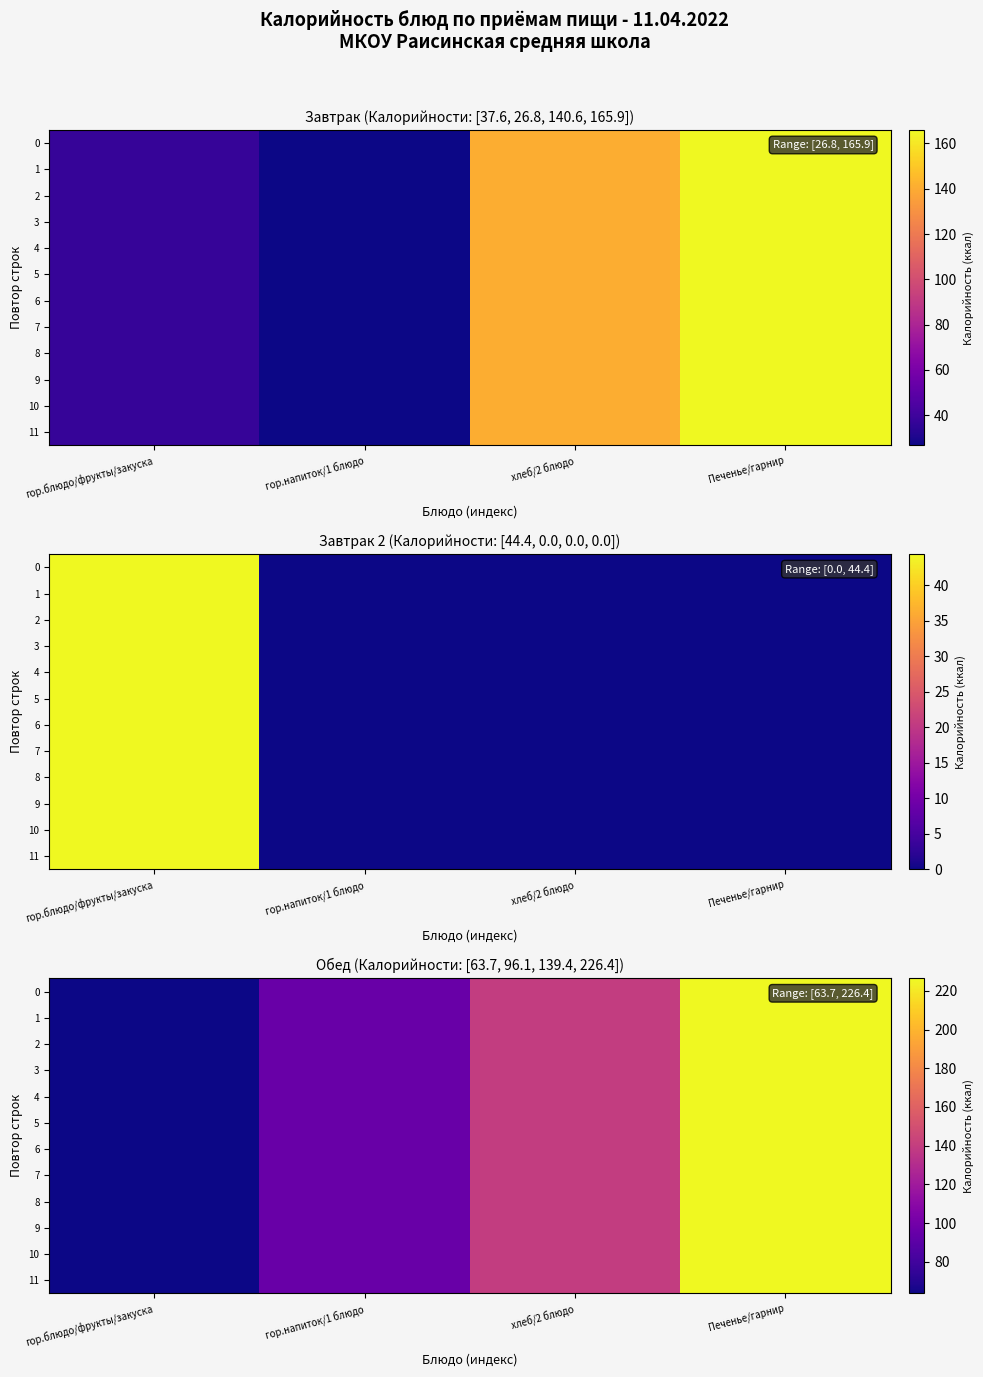

What is the greatest value displayed?

226.4